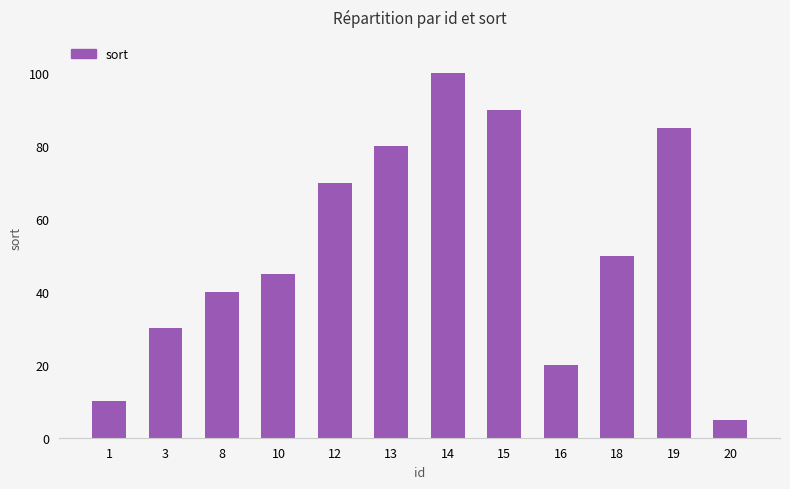

Where is the data nearest to the value 52?

18